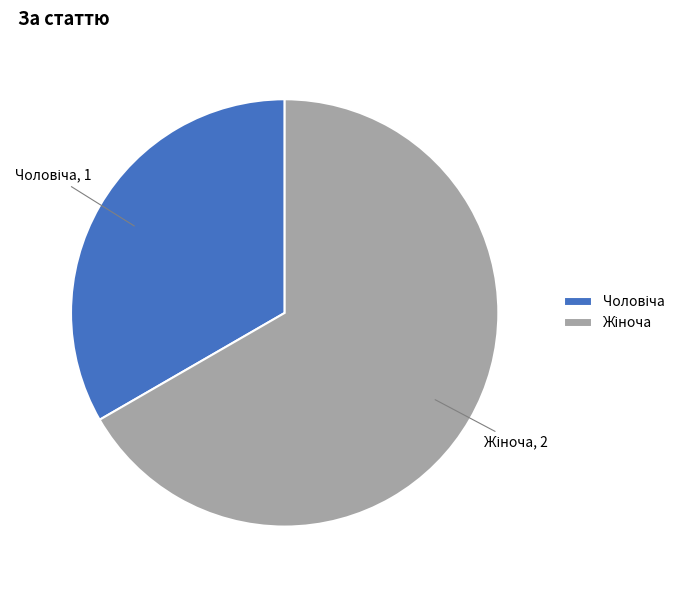

Is there a majority slice in this chart?

Yes